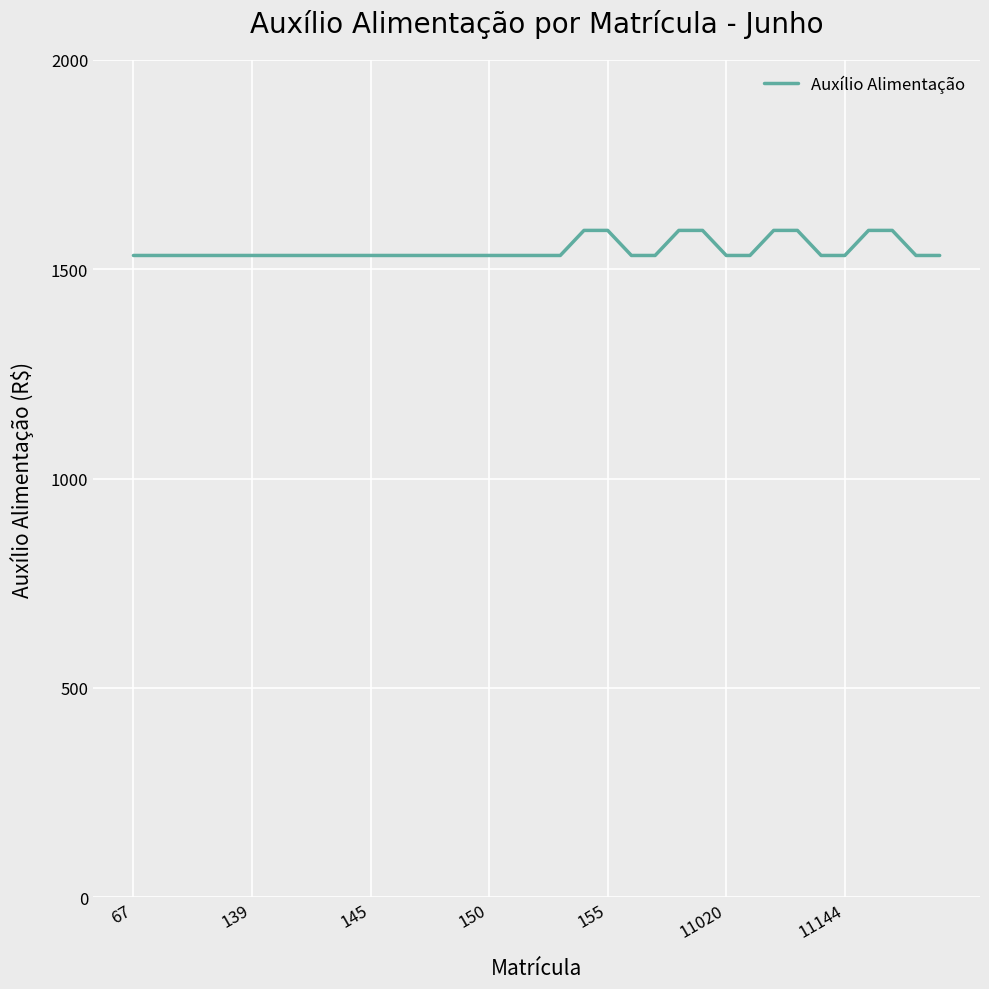

What is the minimum value shown in the chart?

1532.7